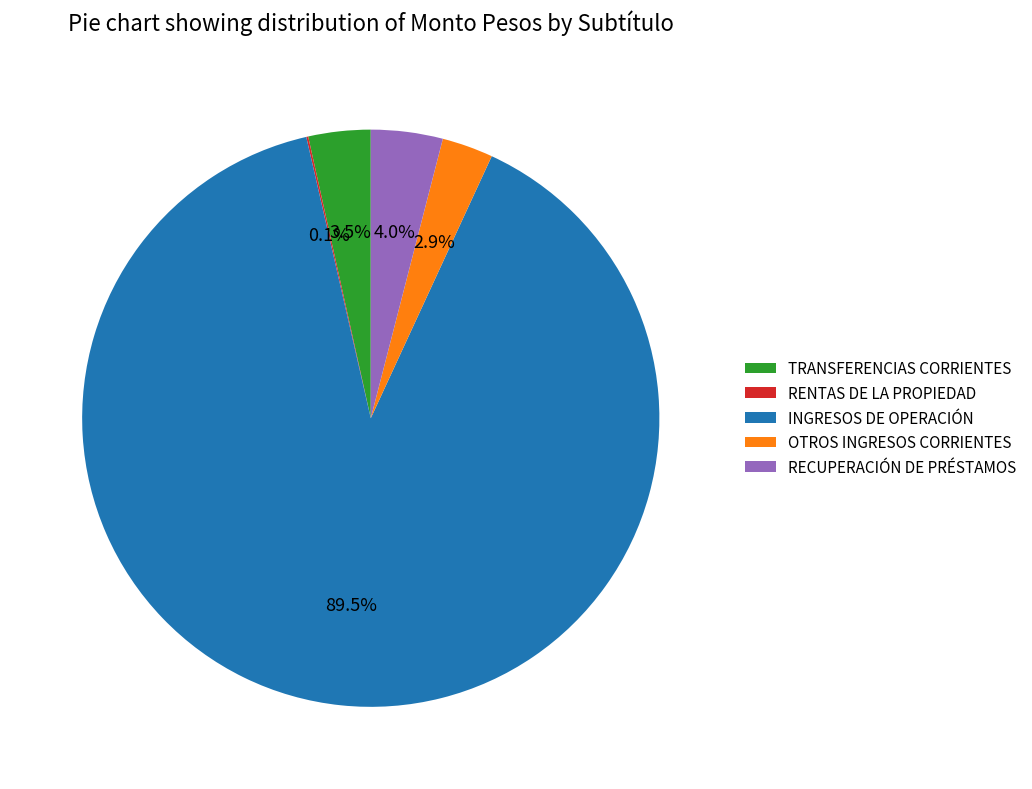

What percentage is NOT represented by INGRESOS DE OPERACIÓN?

10.5%